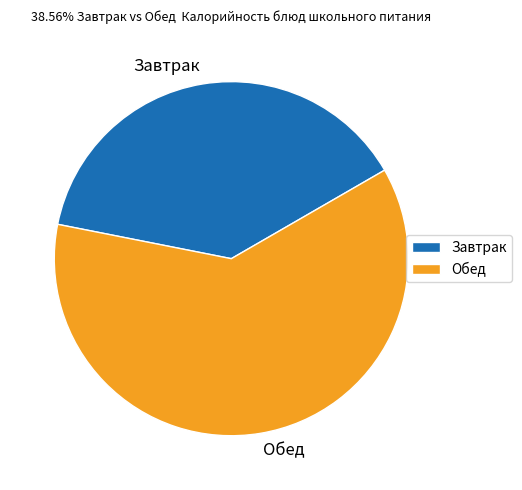

Combined, do Обед and Завтрак account for over 50%?

Yes